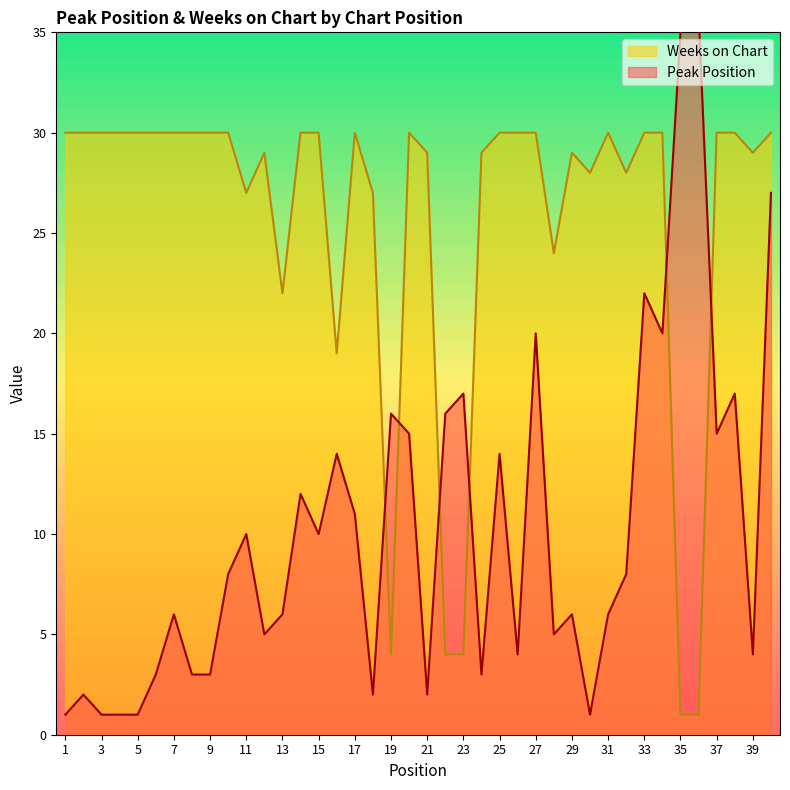

Rank the series by their maximum value, from lowest to highest.

Weeks on Chart, Peak Position